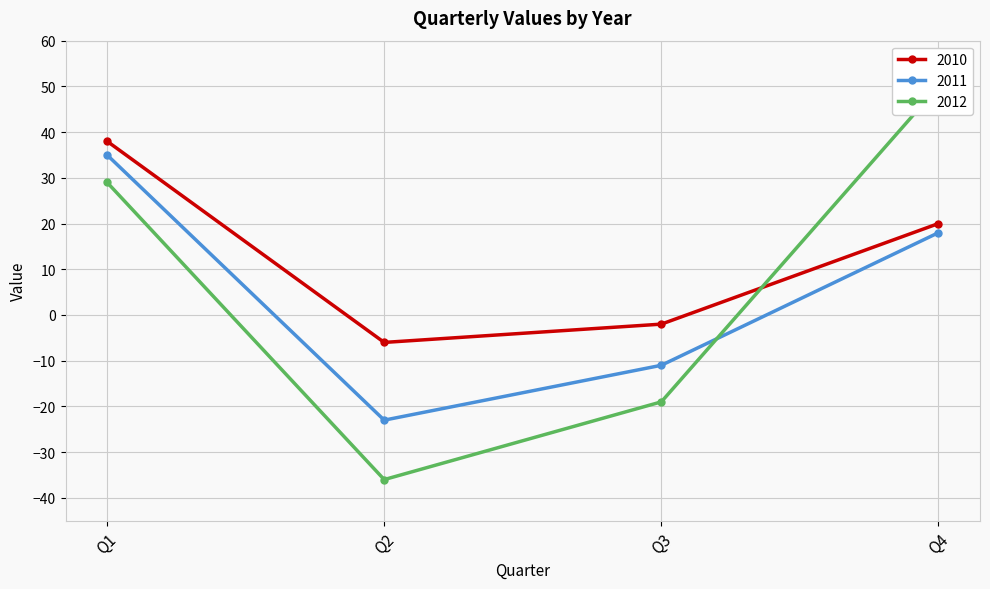

Reading right to left, list all the values displayed in this chart.

2010: Q4=20	Q3=-2	Q2=-6	Q1=38
2011: Q4=18	Q3=-11	Q2=-23	Q1=35
2012: Q4=50	Q3=-19	Q2=-36	Q1=29